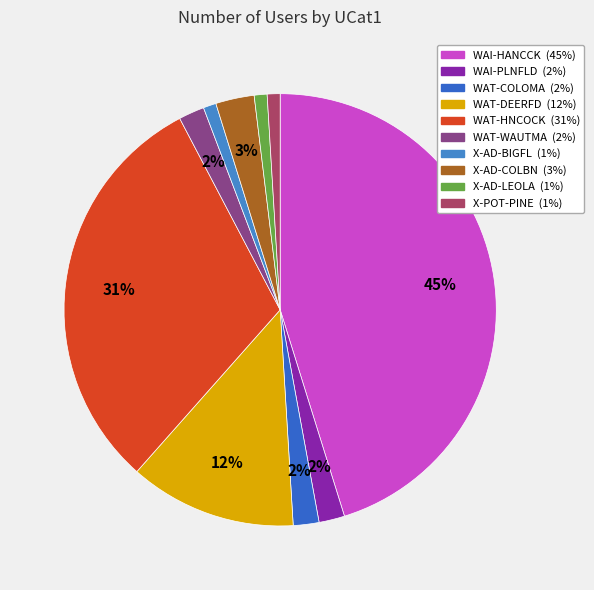

To the nearest percent, what is the average slice percentage?

10%